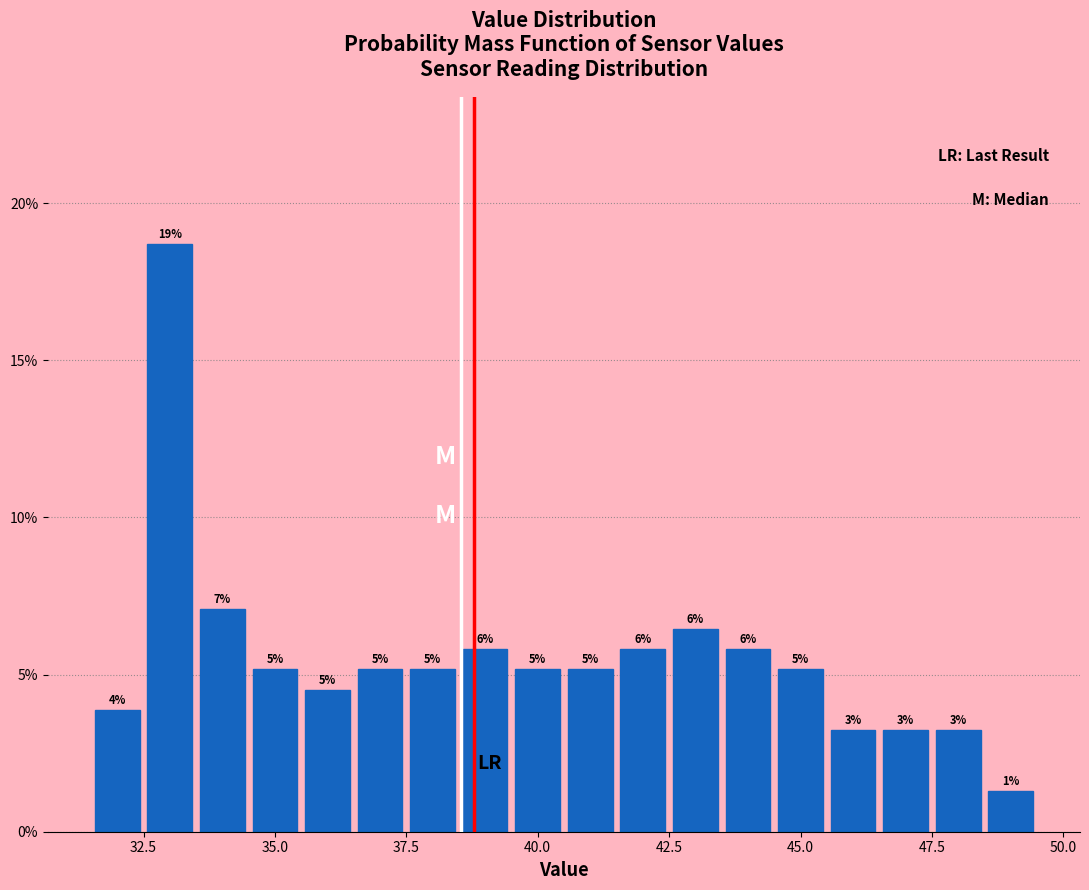

Read against the x-axis, roughly where is the centre of the tallest bar?

33.0